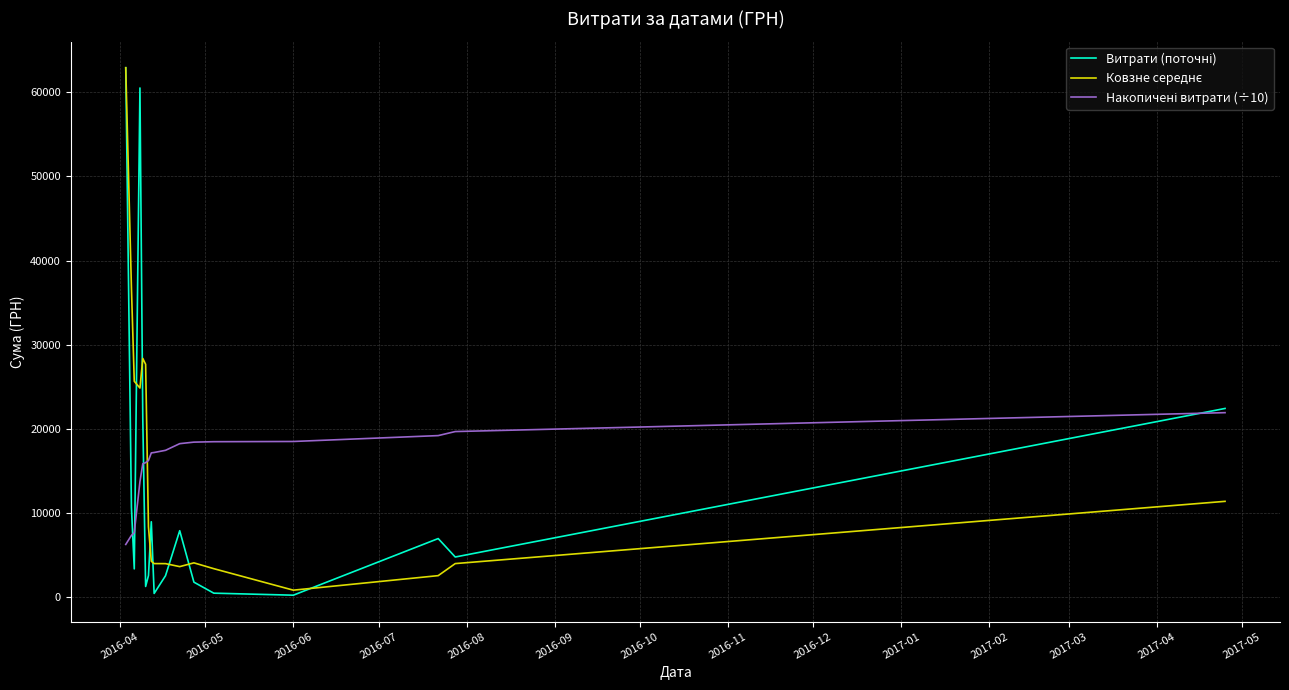

What is the maximum value shown in the chart?

62906.0